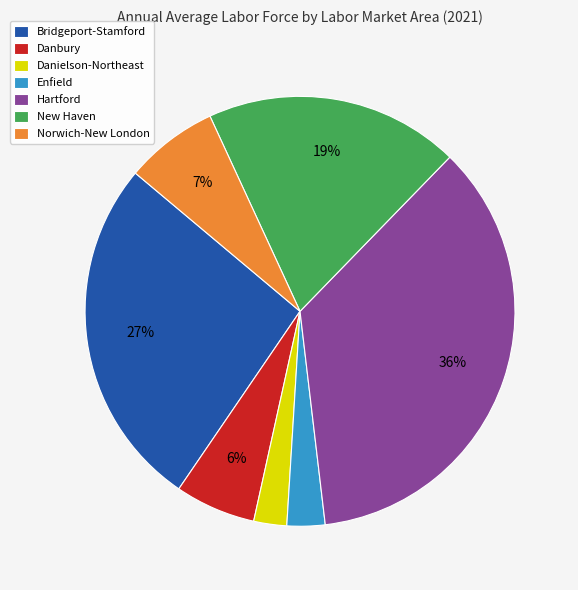

Which slice is the largest?

Hartford